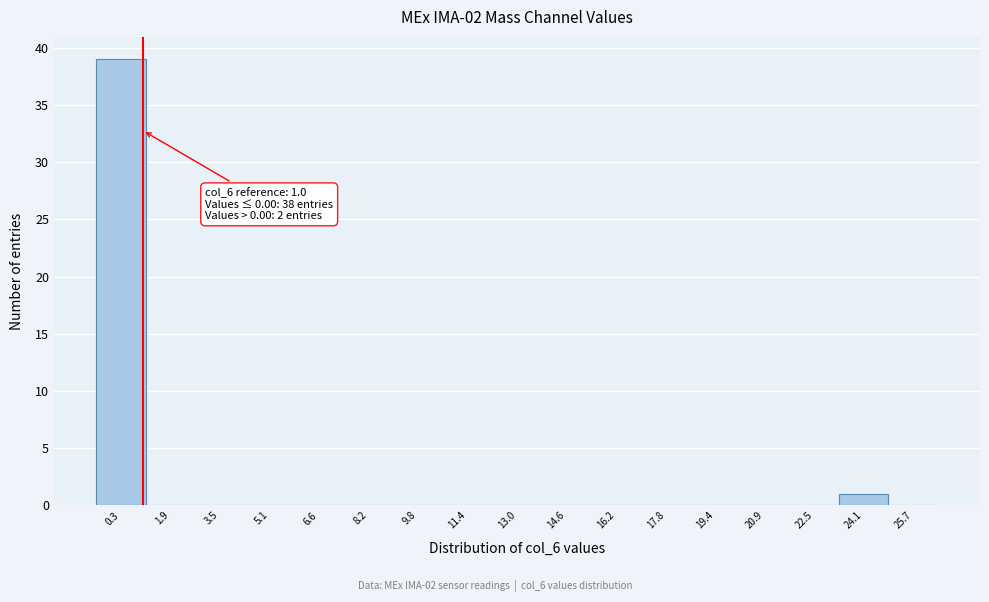

Over which range of the x-axis is the bar tallest?

-0.4 to 1.0